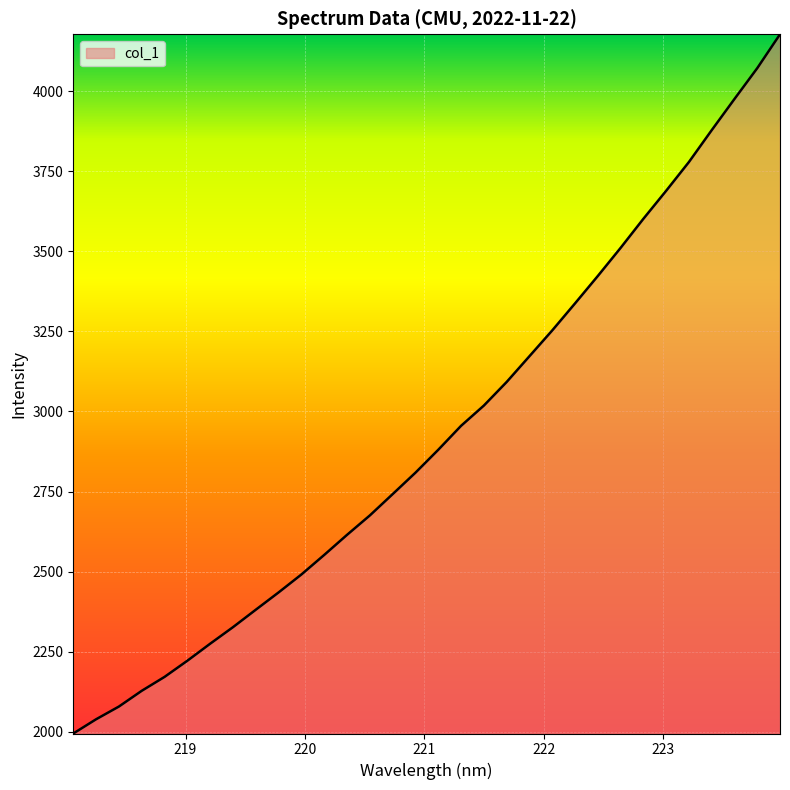

What is the difference between the maximum and minimum values?

2183.6